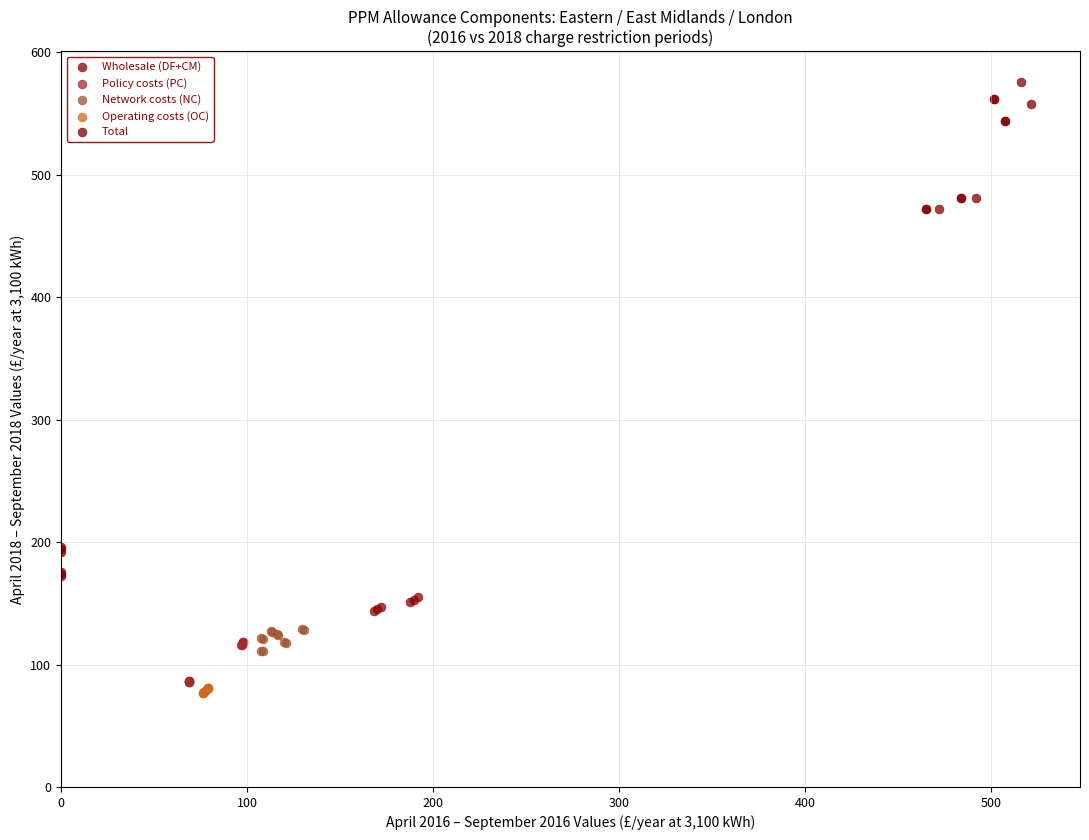

Which series has the largest Y range (max minus min)?

Total